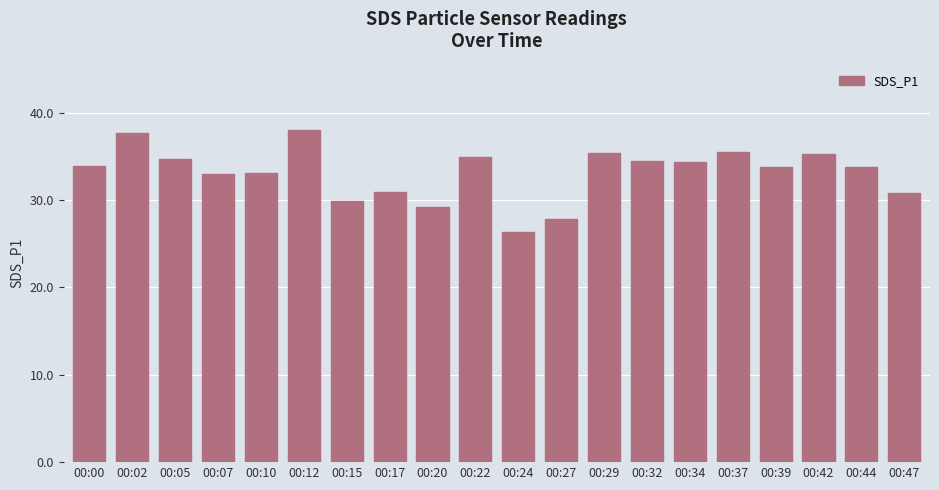

True or false: the data shows 30.9 at 00:17.

True